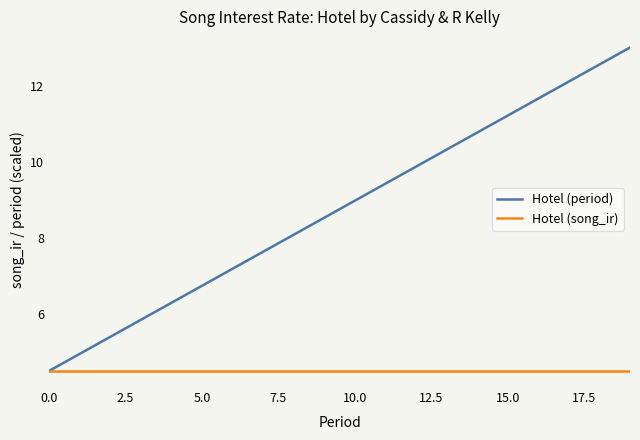

What is the sum of all Hotel (period) values?

175.0